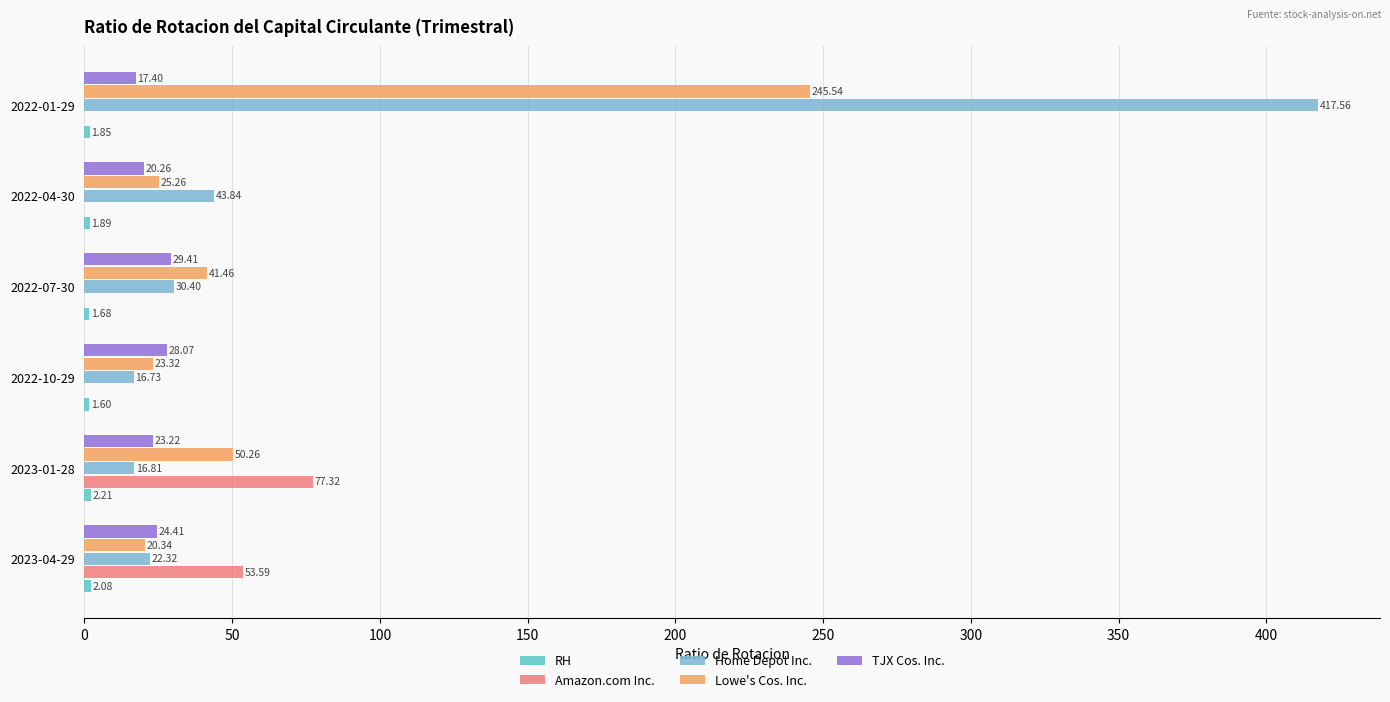

Between 2023-01-28 and 2022-10-29, which series saw the biggest shift?

Amazon.com Inc.